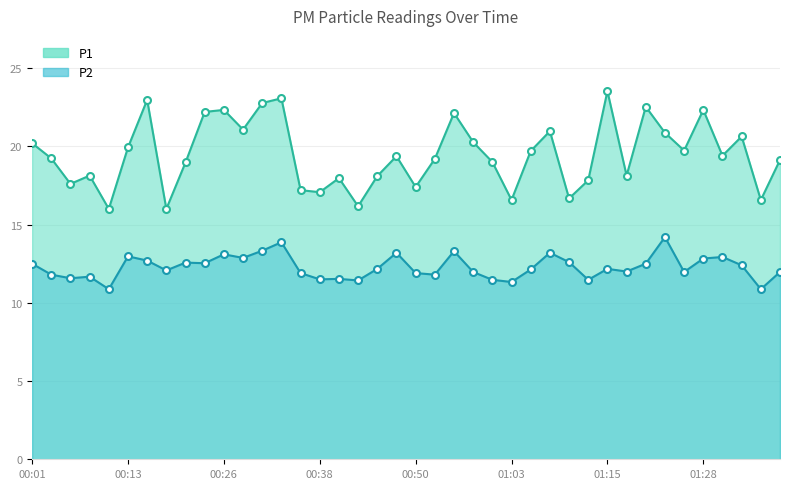

What is the total value across all series at 00:26?

35.4